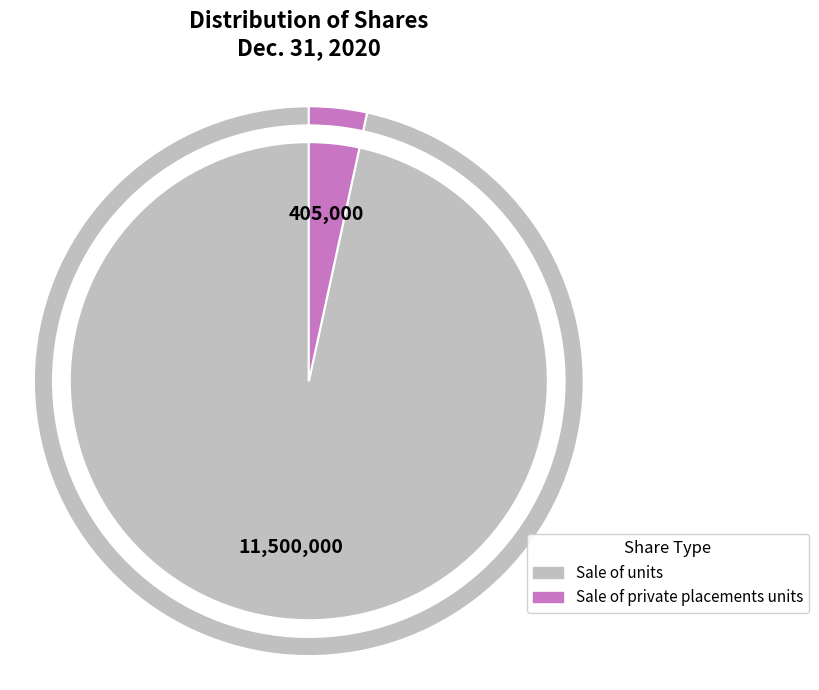

Rank the categories by value from lowest to highest.

Sale of private placements units, Sale of units